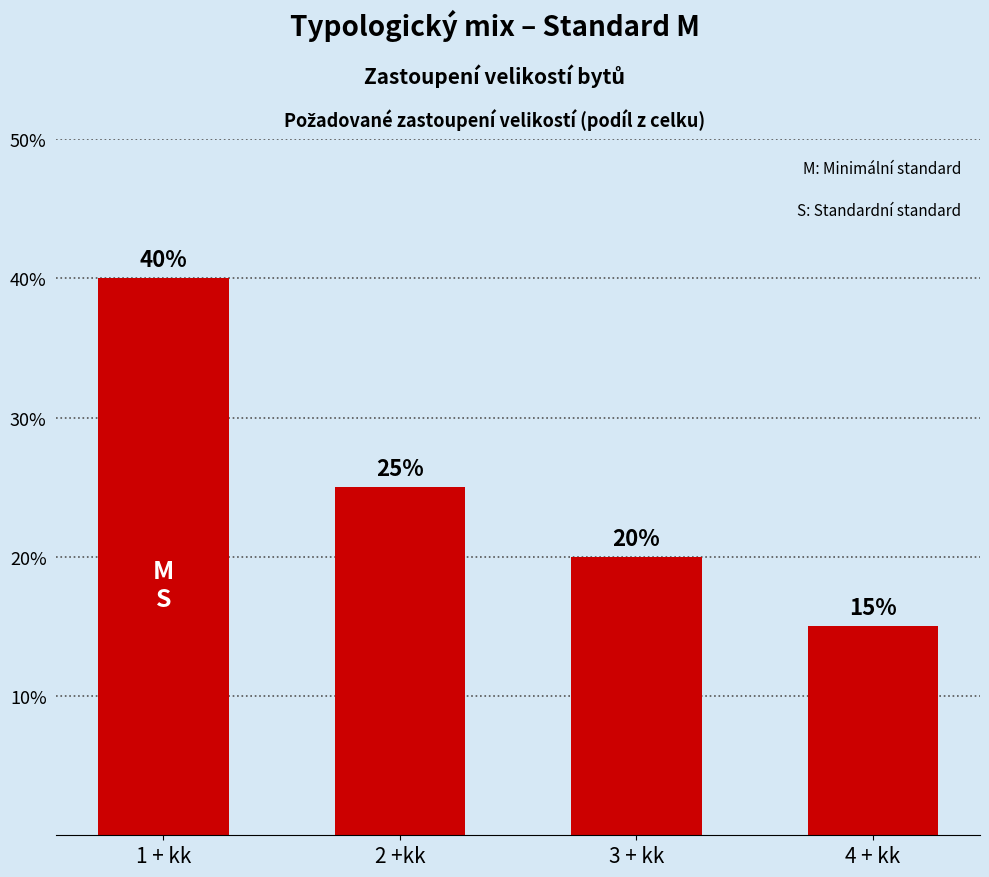

What is the sum of all values?

1.0